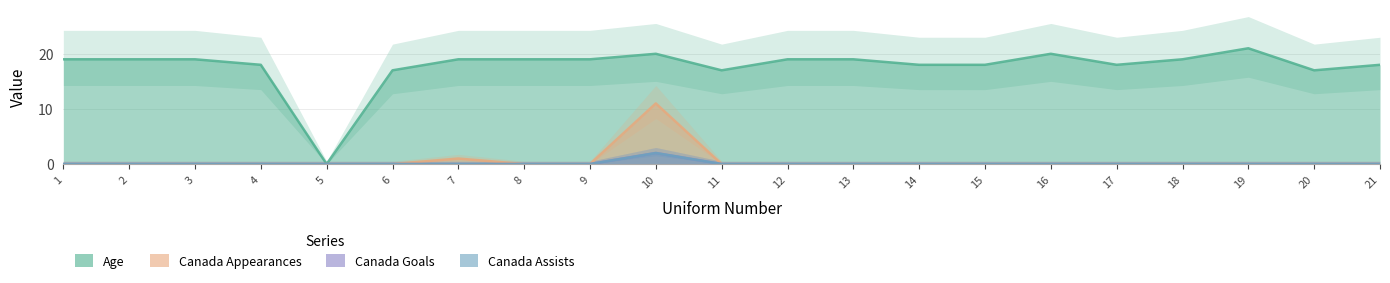

At which category does Canada Appearances reach its first local peak?

7